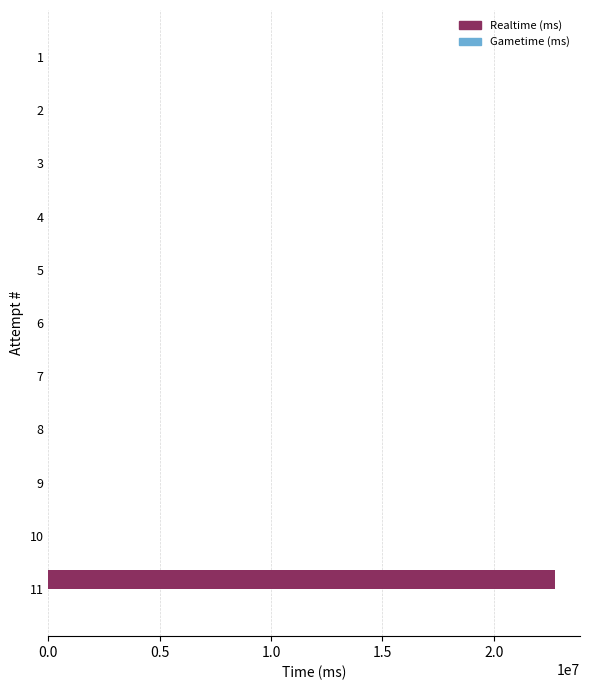

The value at 6 is 9132290. True or false?

False